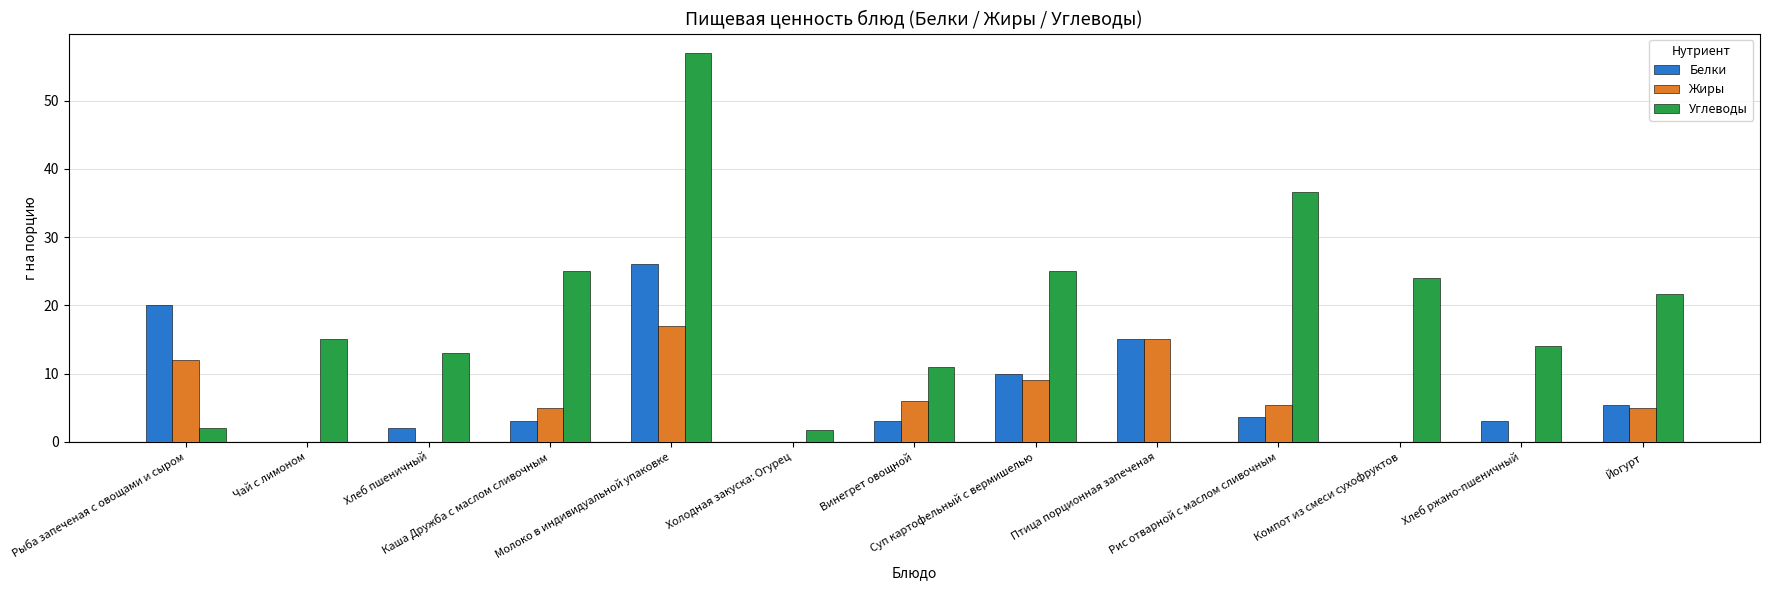

Count the number of data series in this chart.

3